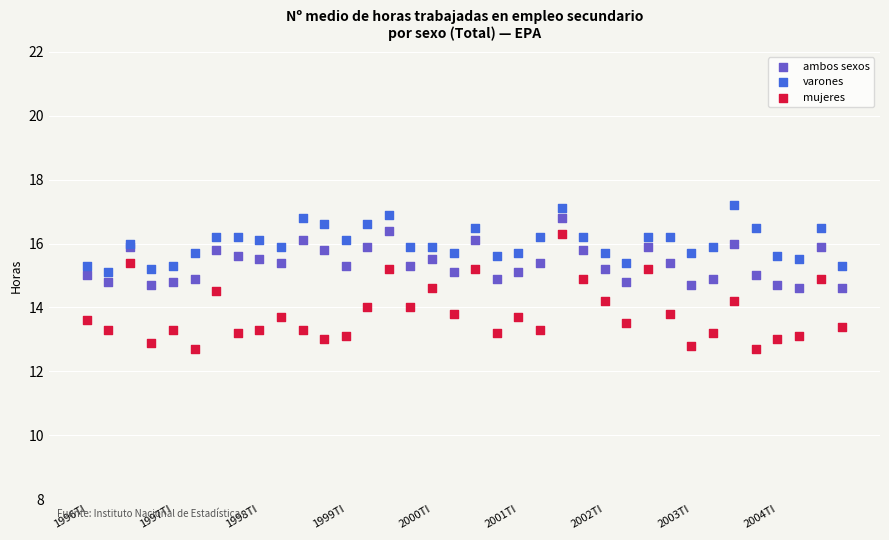

Which series has the largest Y range (max minus min)?

mujeres